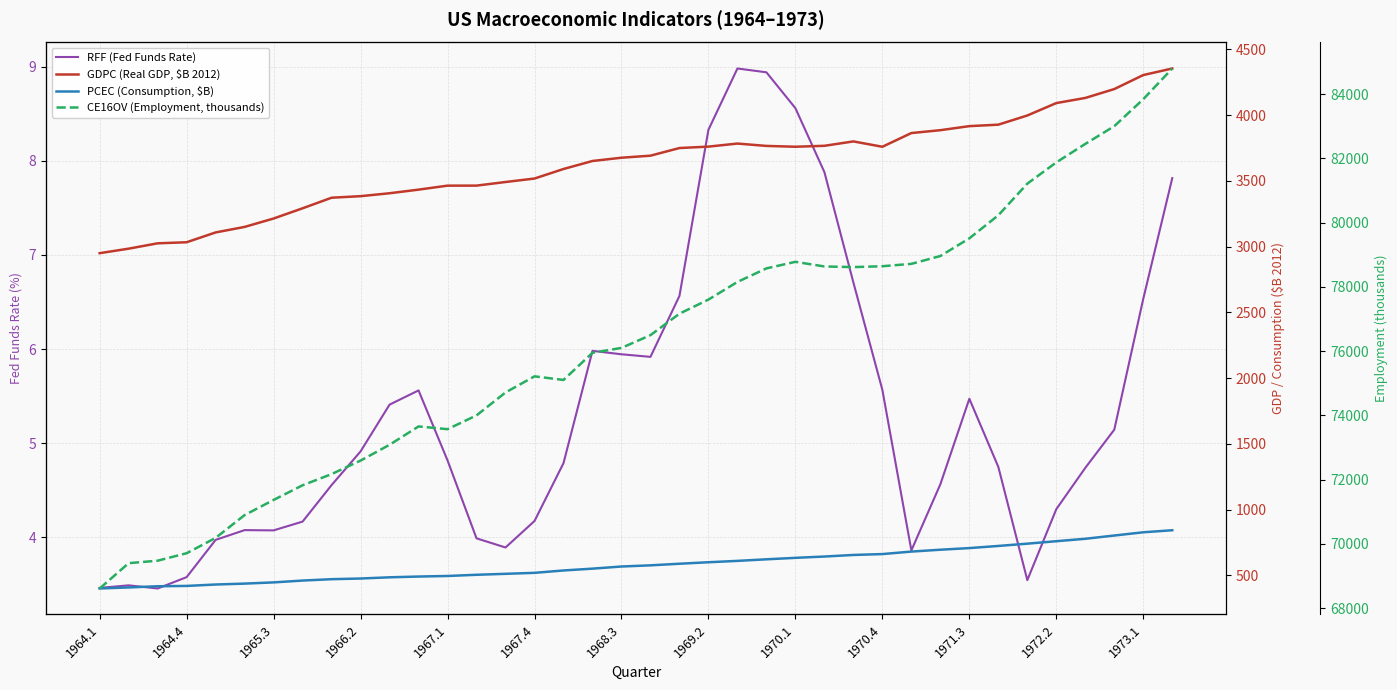

At which category is the sum across all series the highest?

37